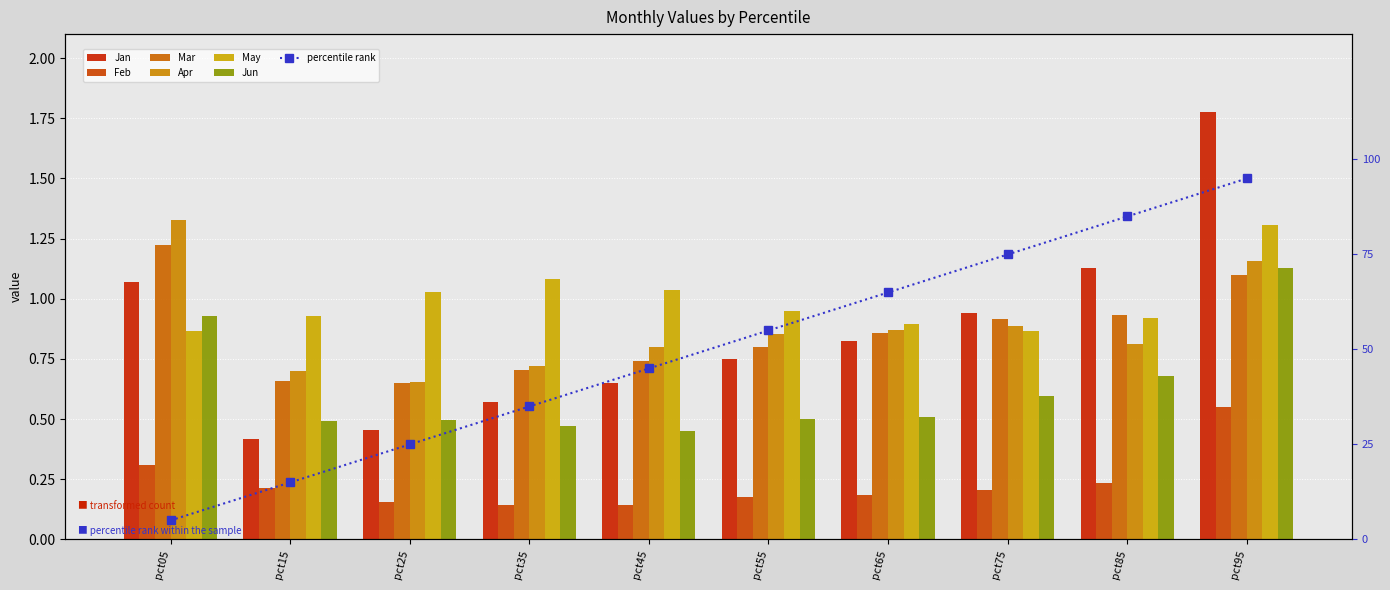

True or false: Feb has a value of 0.1 at pct45.

True